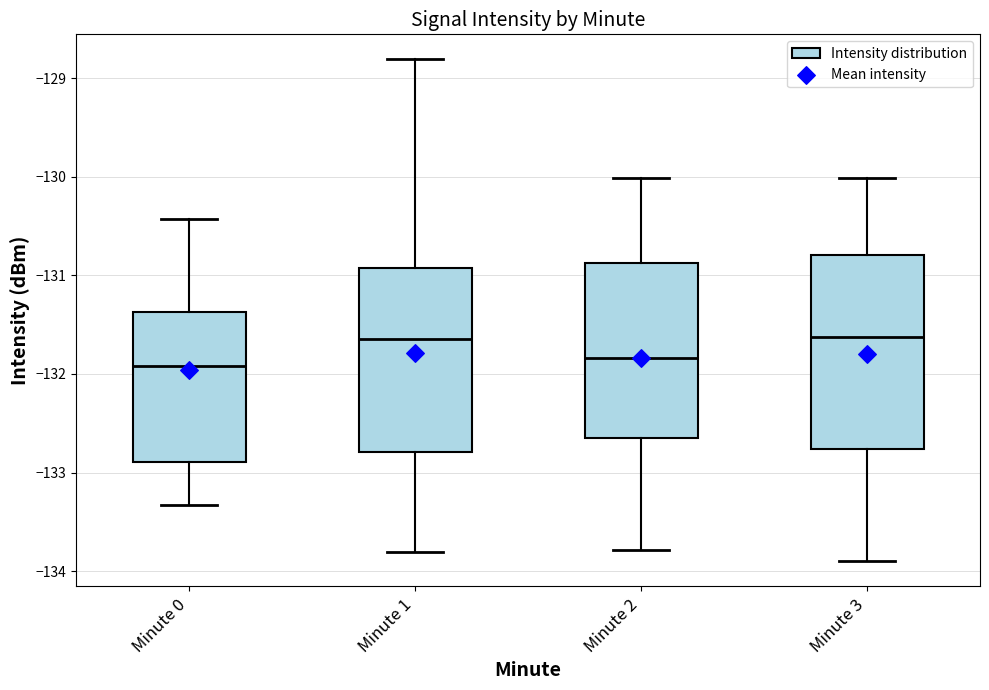

Reading left to right, transcribe this box plot: for each box, give where its median line is, the range the box spans, and where its two whiskers end, as read against the y-axis. The values are not printed on the chart, so give them approximately, as read against the axis.

Minute 0: median -131.9, box -132.9 to -131.4, whiskers -133.3 to -130.4
Minute 1: median -131.6, box -132.8 to -130.9, whiskers -133.8 to -128.8
Minute 2: median -131.8, box -132.7 to -130.9, whiskers -133.8 to -130.0
Minute 3: median -131.6, box -132.8 to -130.8, whiskers -133.9 to -130.0